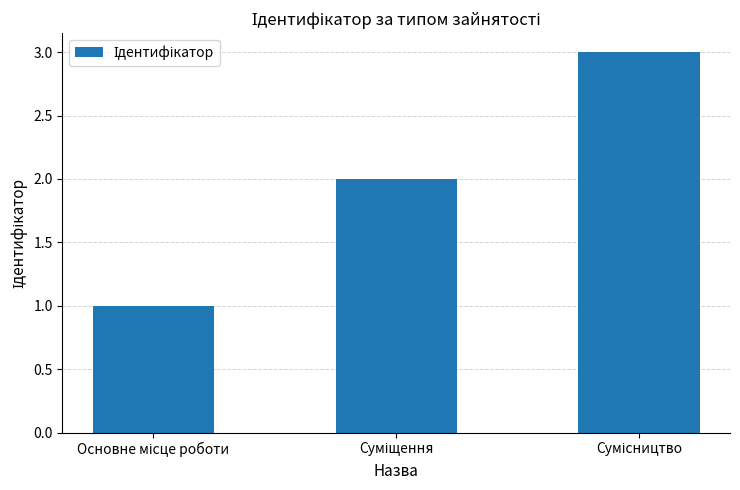

Does the chart contain stacked bars?

No